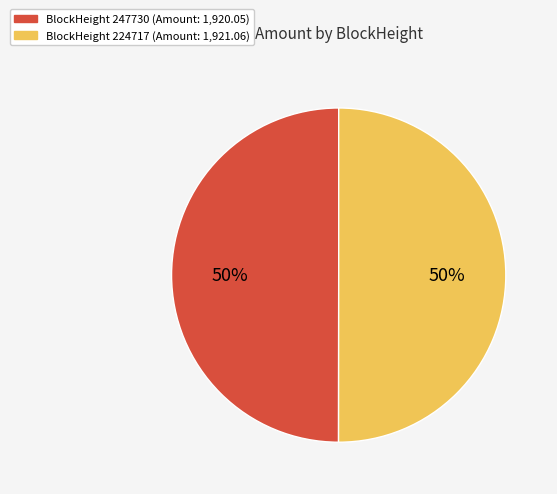

To the nearest percent, what is the average slice percentage?

50%